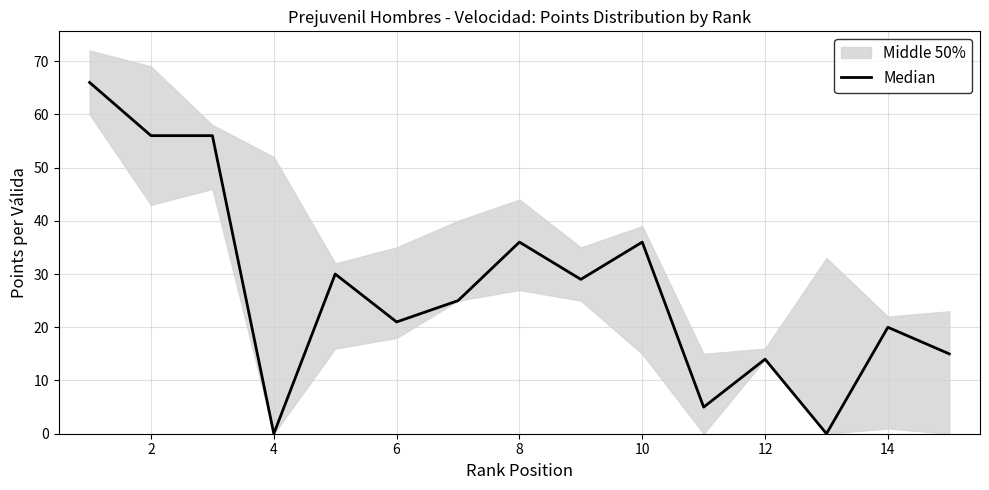

What is the value of the 12th point from the left?

14